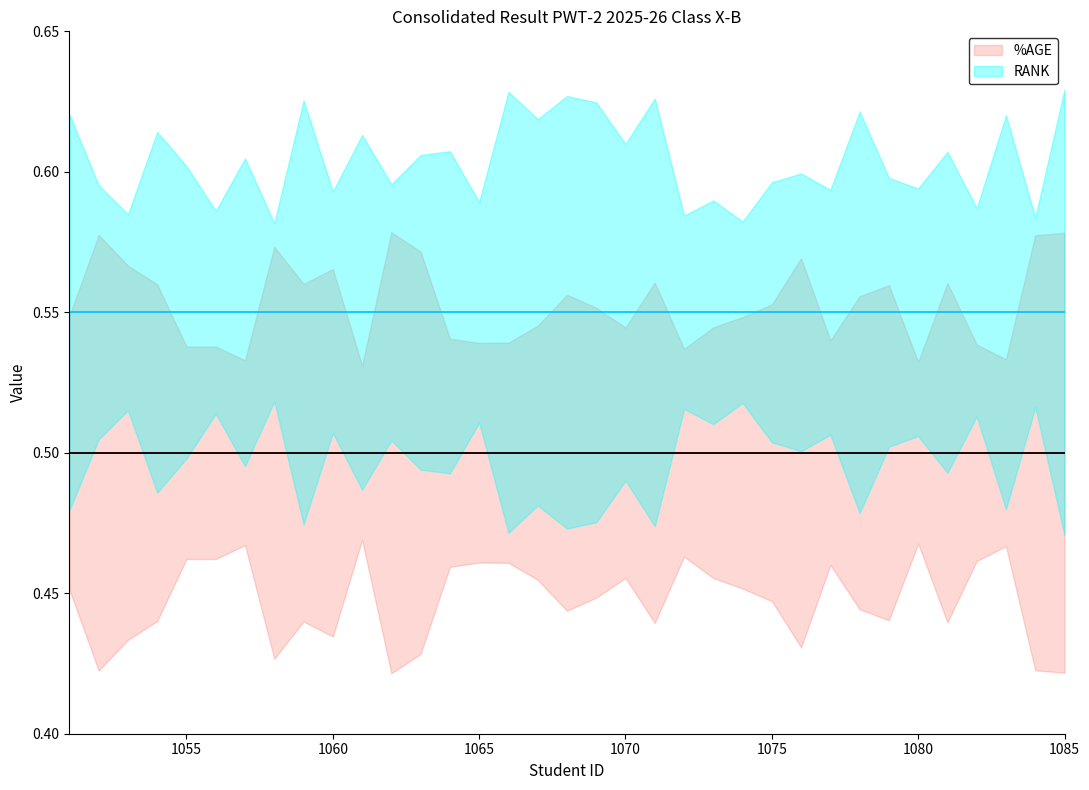

True or false: %AGE and RANK intersect in this chart.

False